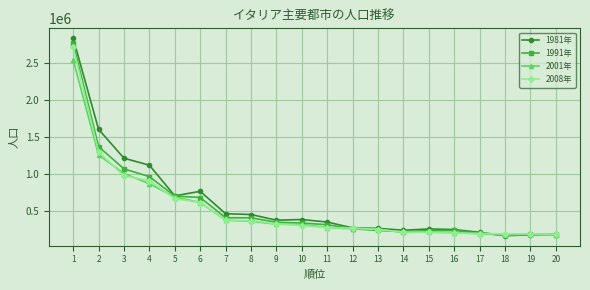

What is the average value of the 1981年 series?

611107